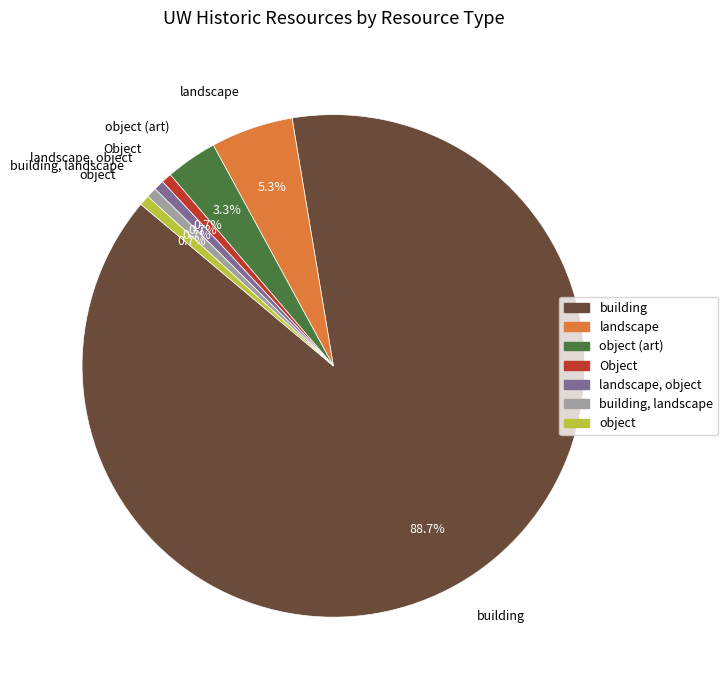

Is there any slice that represents more than half of the pie?

Yes